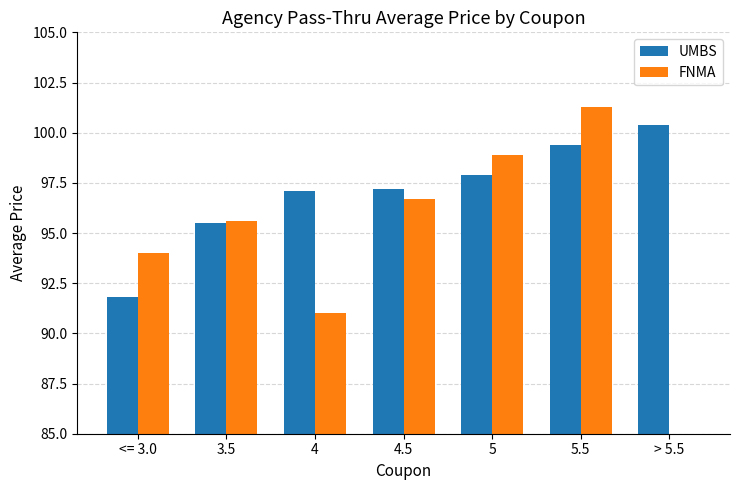

What is the sum of all UMBS values?

679.3